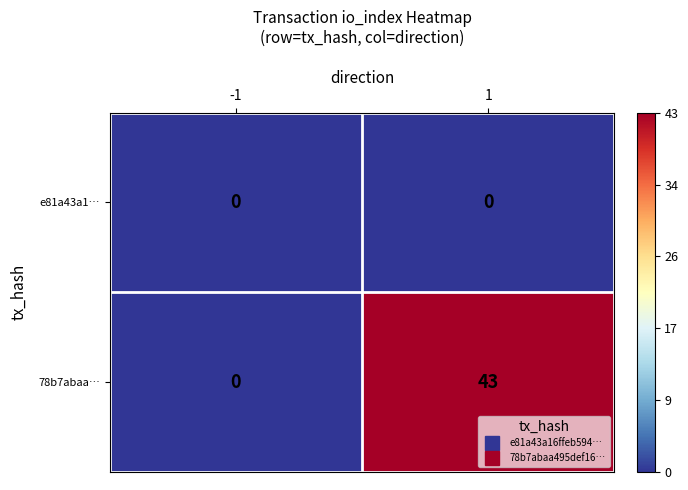

Rank the series by their average value, from lowest to highest.

e81a43a1…, 78b7abaa…